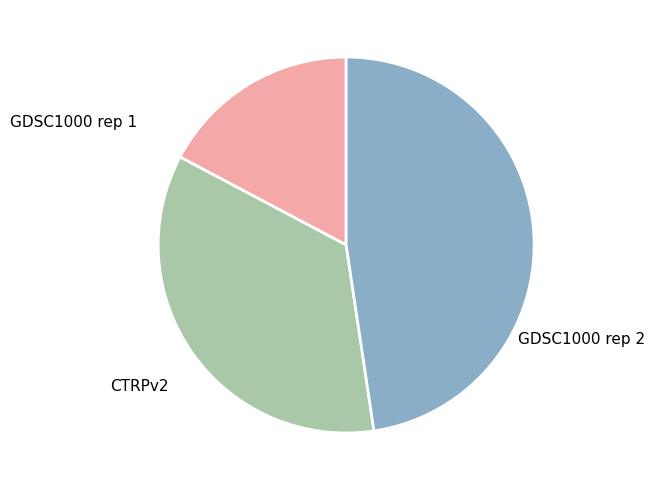

Which has a higher value, CTRPv2 or GDSC1000 rep 2?

CTRPv2